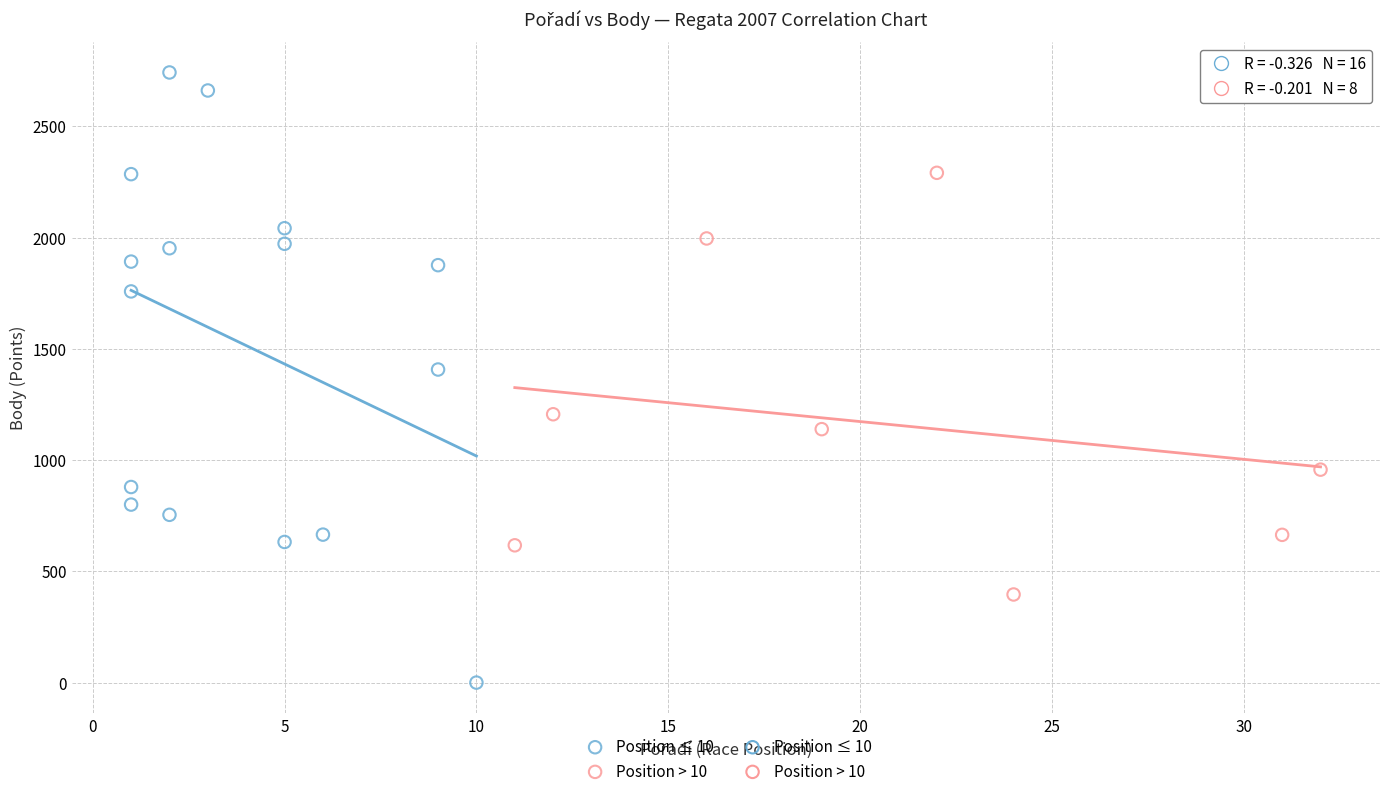

Which series has the largest Y range (max minus min)?

Position ≤ 10